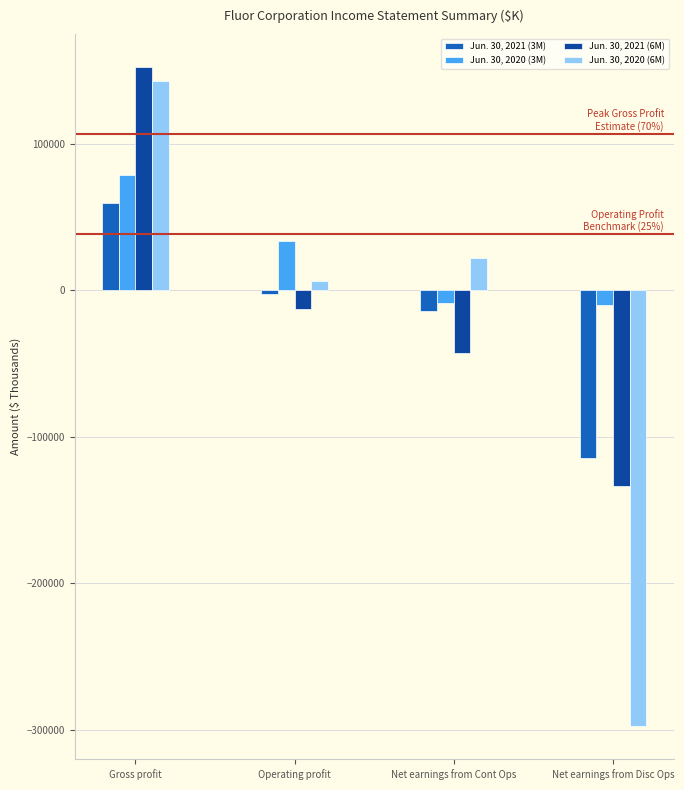

Are the bars grouped side by side (vs. stacked)?

Yes